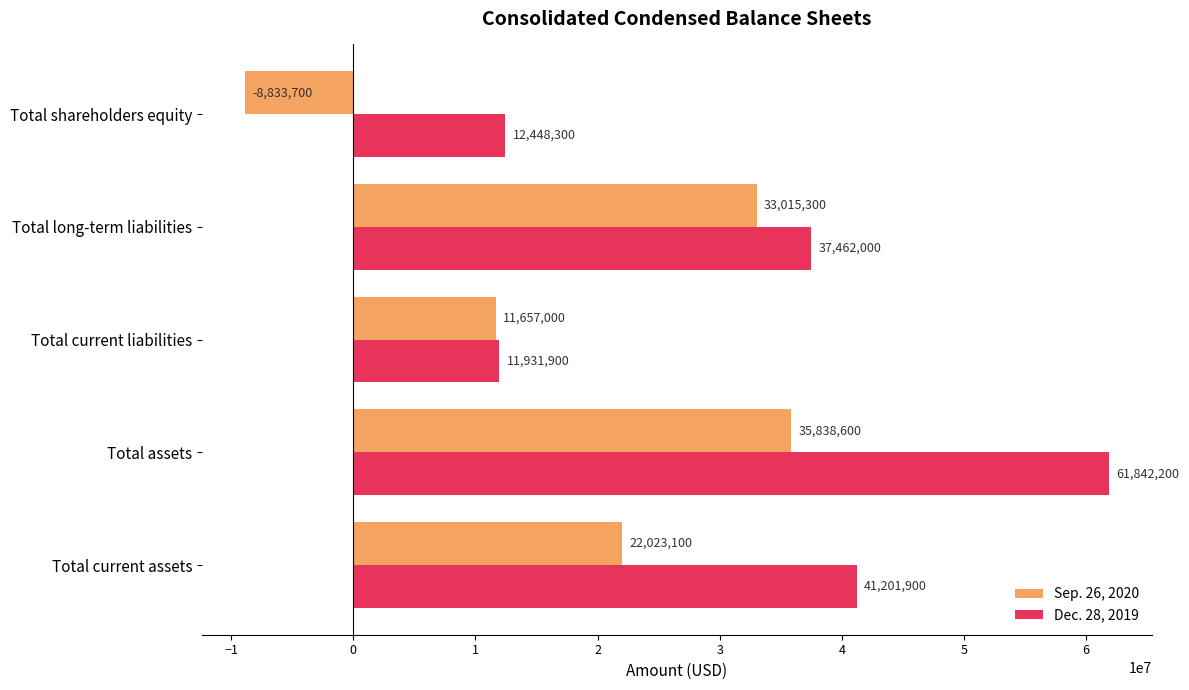

What is the difference between the highest and lowest values at Total long-term liabilities?

4446700